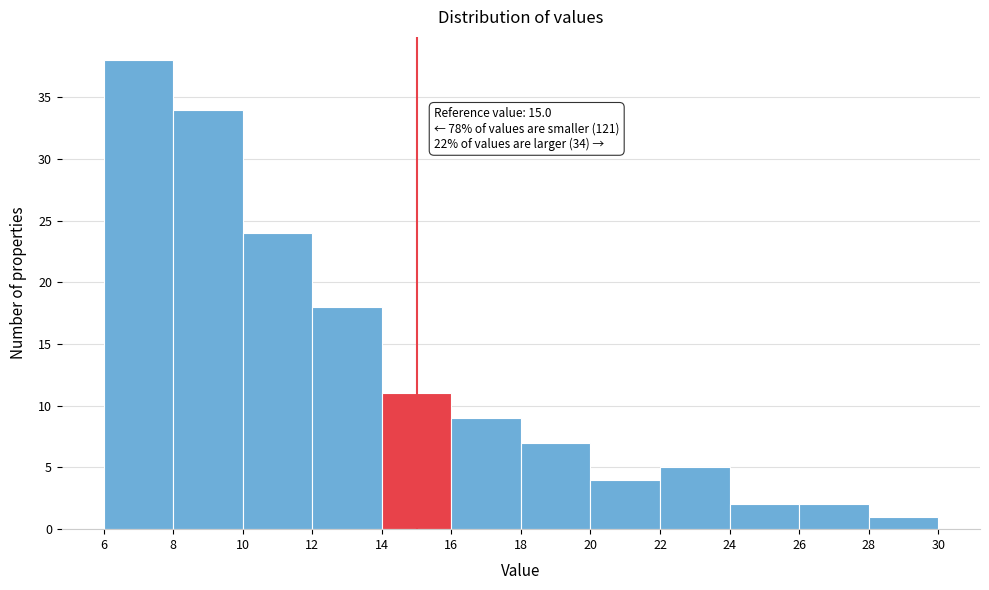

Over which range of the x-axis is the bar tallest?

6 to 8